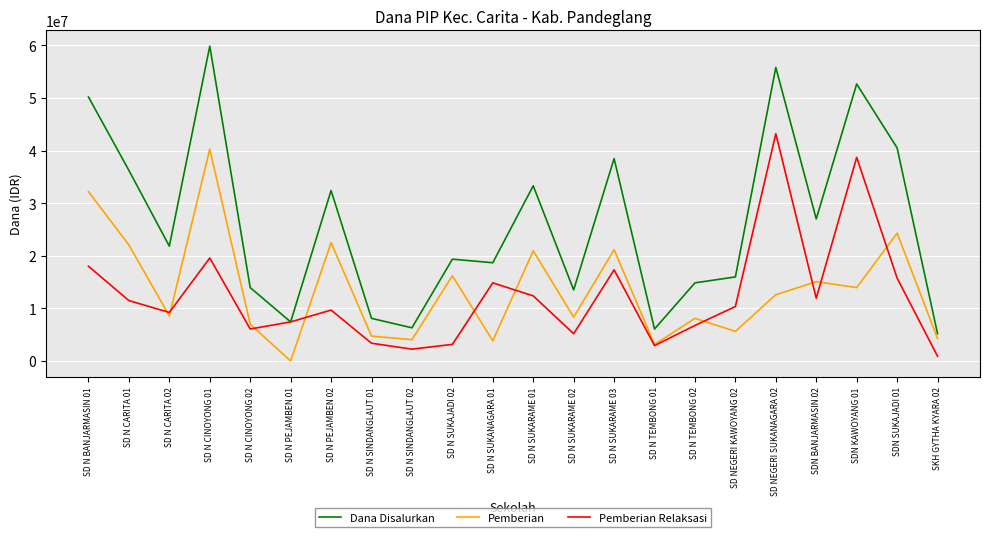

In Pemberian Relaksasi, how many points are higher than both neighbors (excluding endpoints)?

6